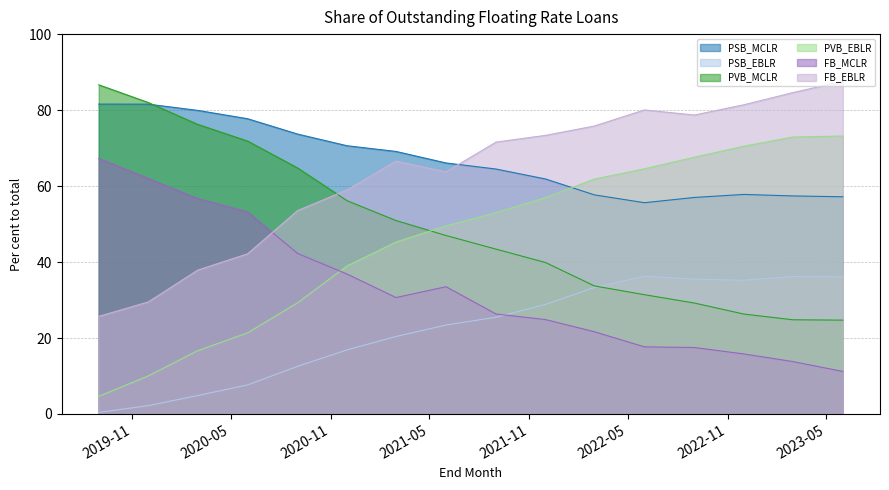

What is the greatest value displayed?

87.6